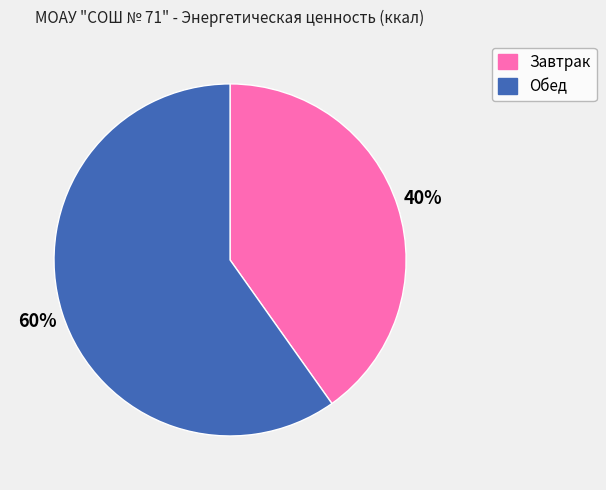

What is the majority slice?

Обед